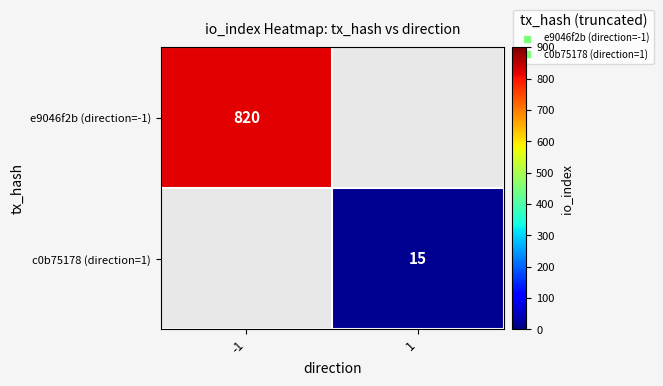

At how many categories does at least one series exceed 82?

1